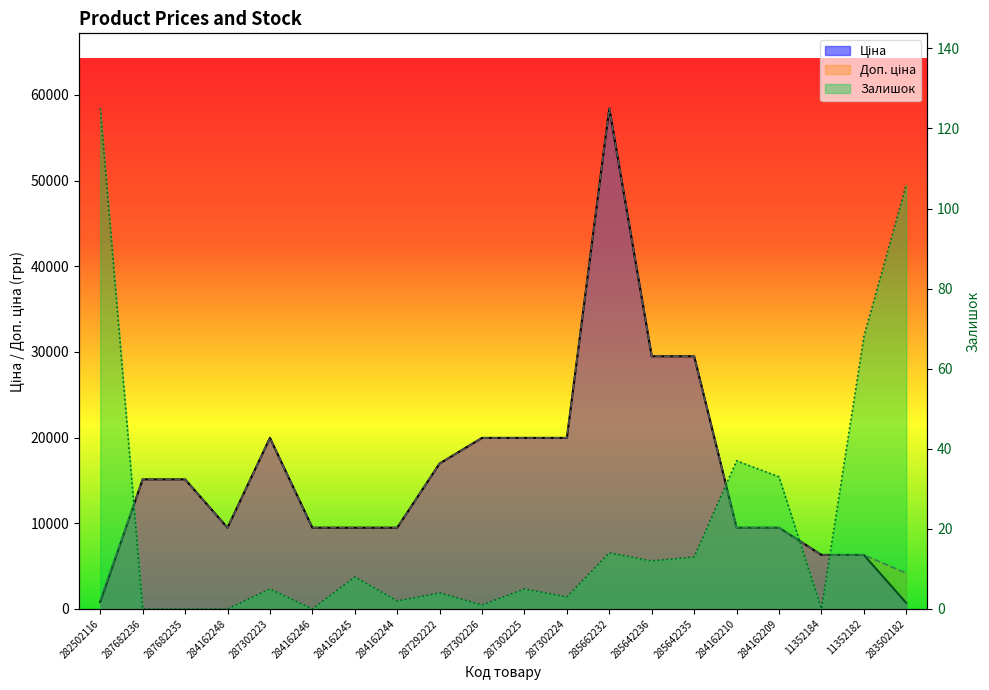

What is the label of the 3rd point from the left?

287682235